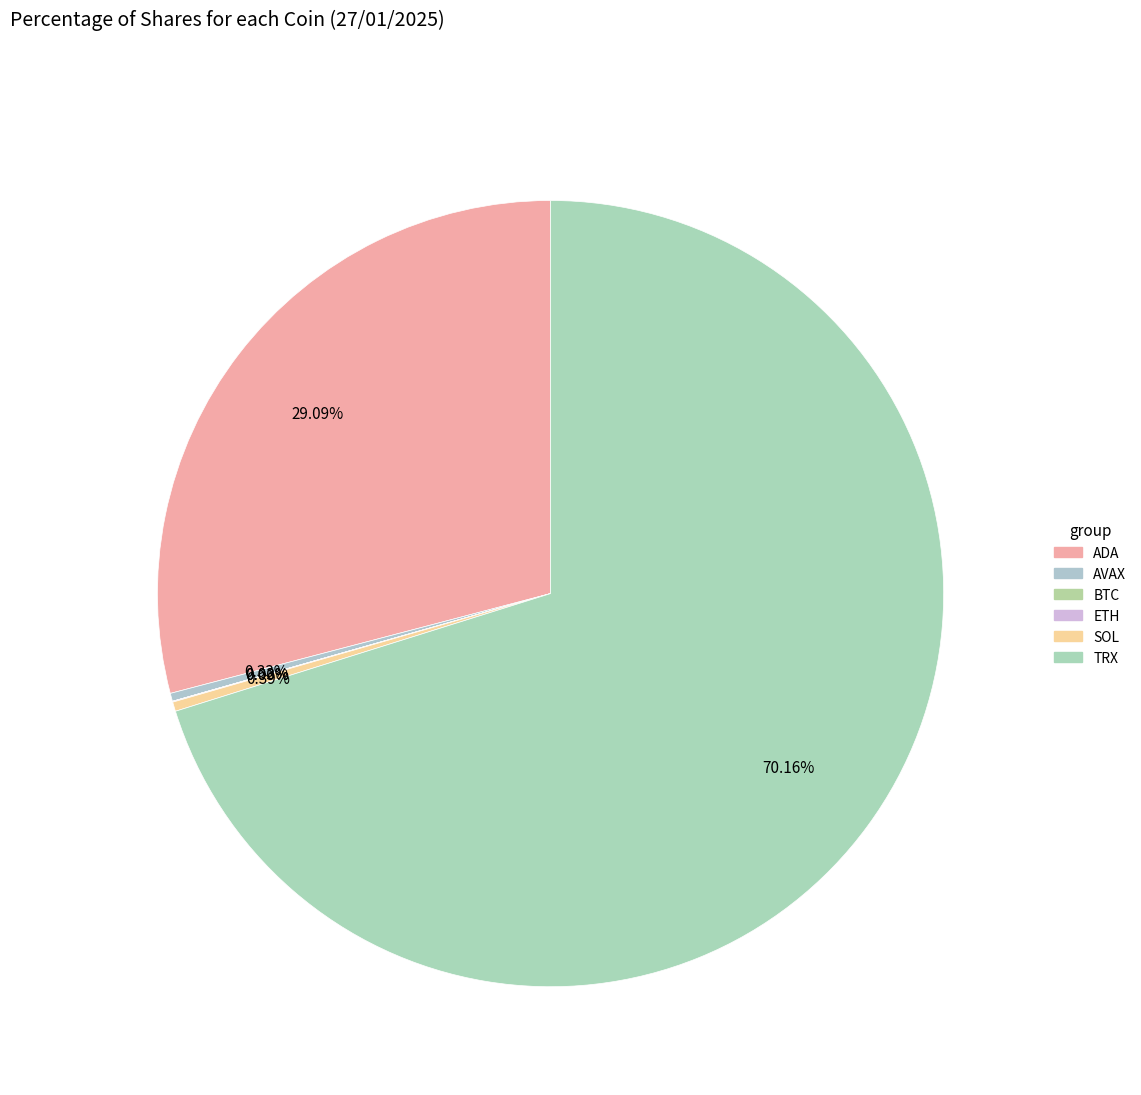

Do TRX and AVAX together represent more than half of the pie?

Yes